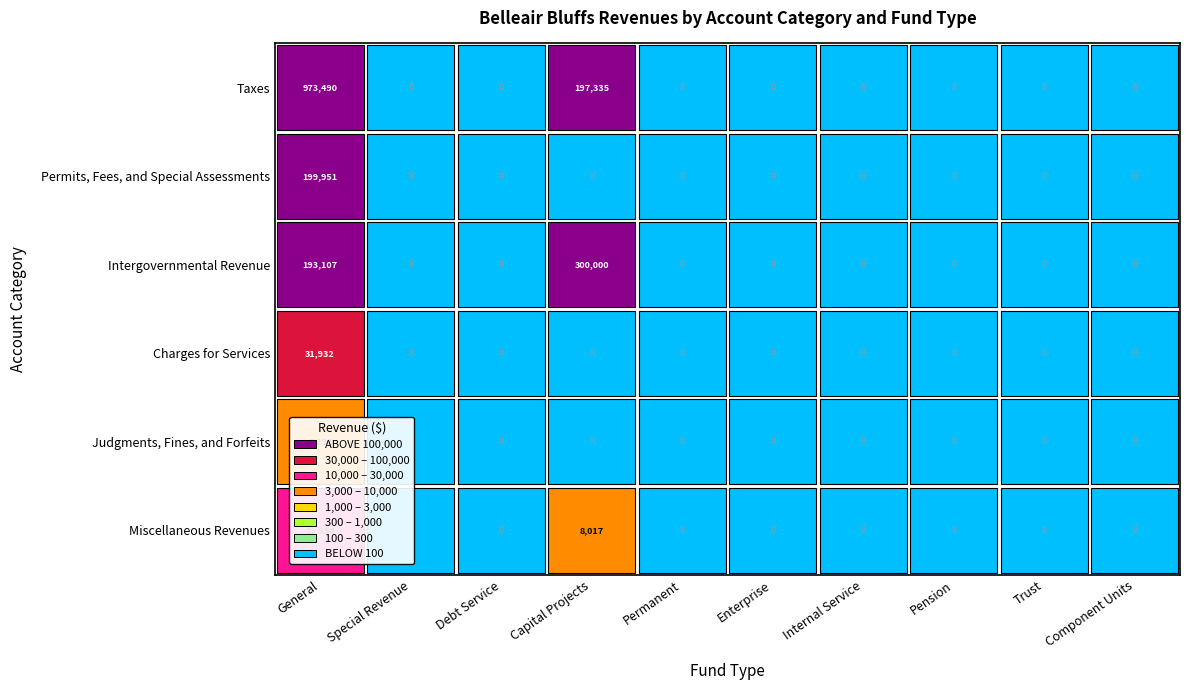

Between Capital Projects and Internal Service, which is larger?

Capital Projects